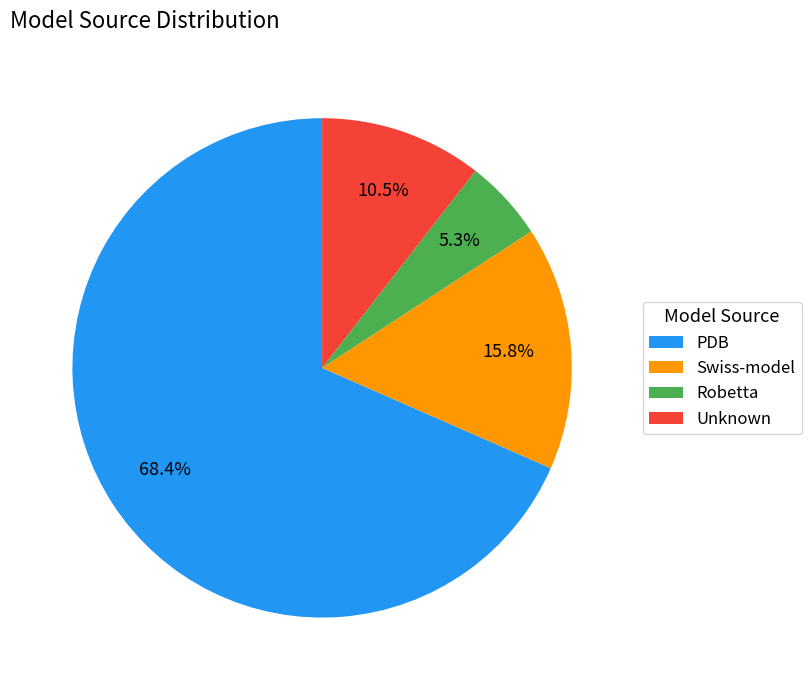

The PDB slice represents 79% of the pie. True or false?

False